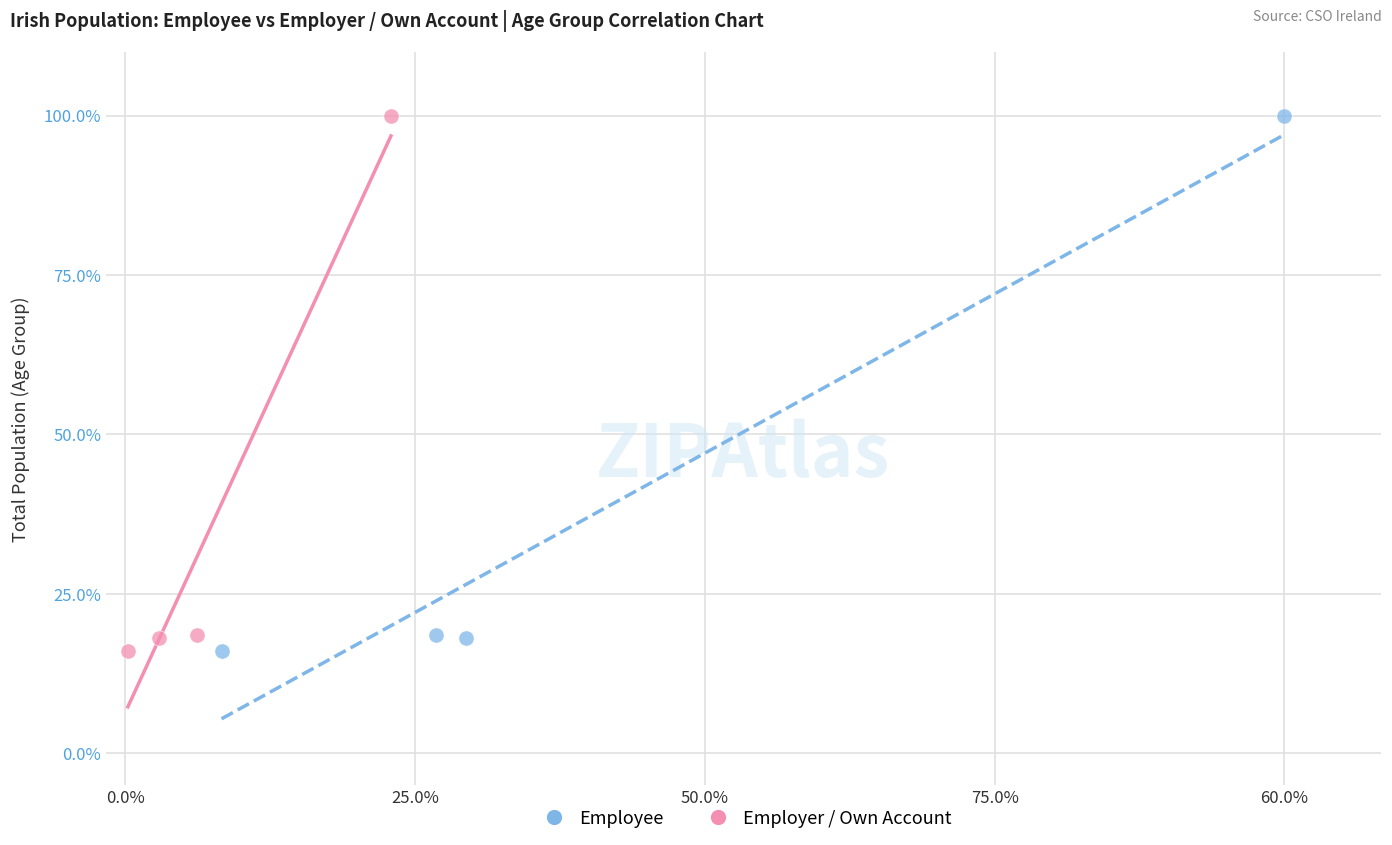

What are all the series names shown in the legend?

Employee, Employer / Own Account